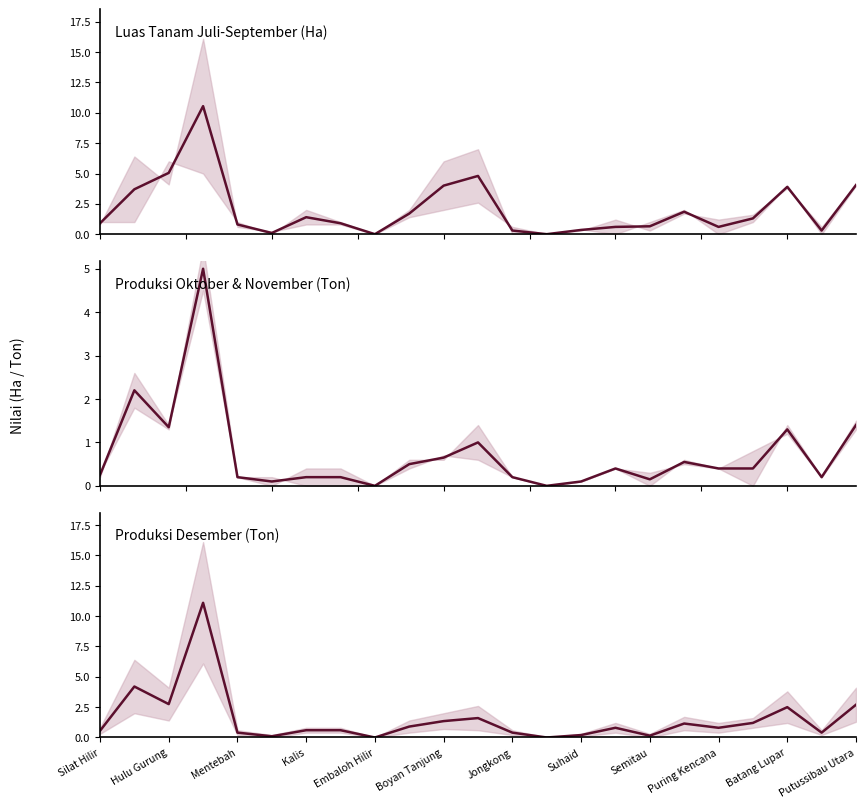

What is the greatest value displayed?

11.1